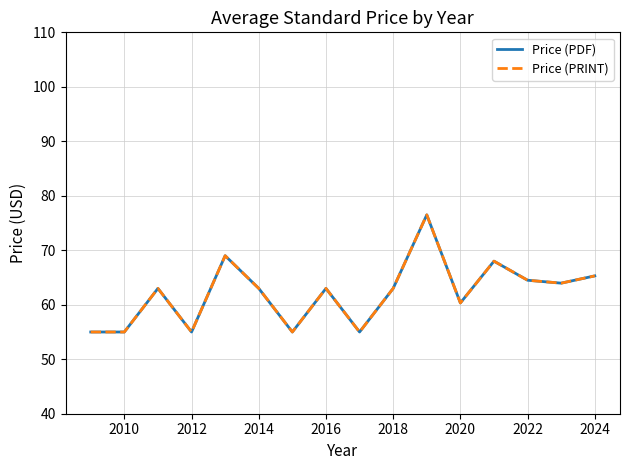

What is the value of the Price (PRINT) point at the 5th from the left?

69.0